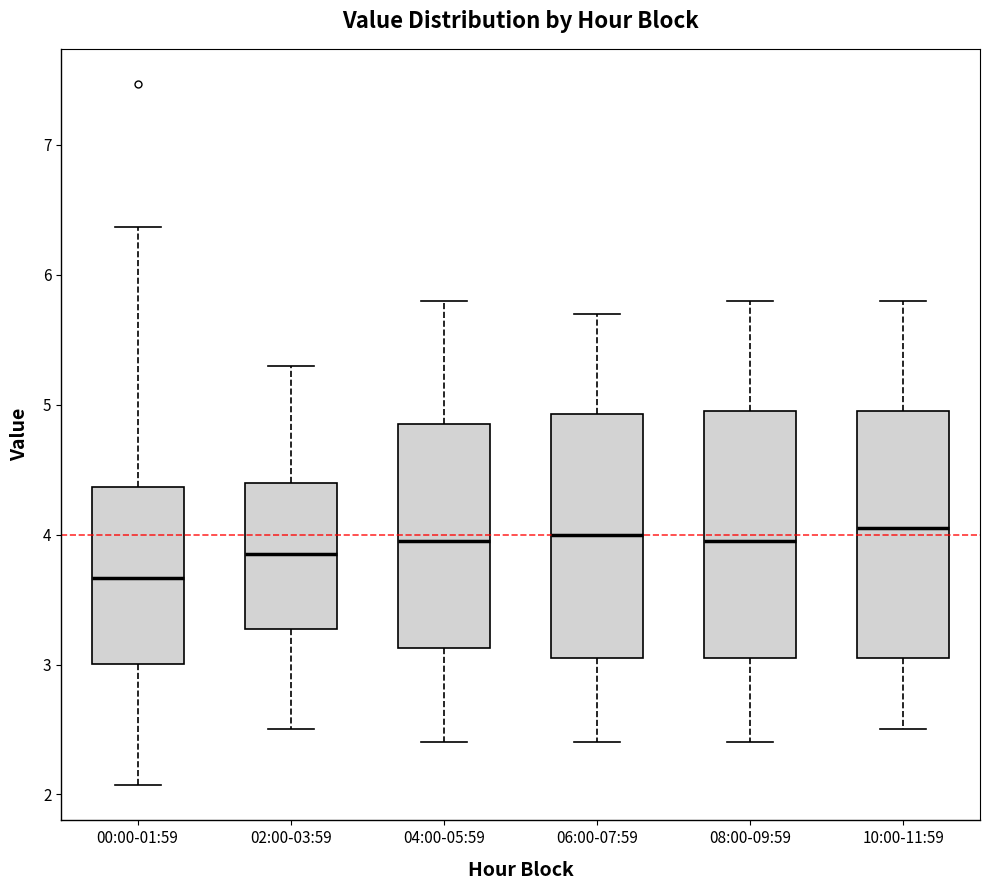

Which box has the lowest median line?

00:00-01:59